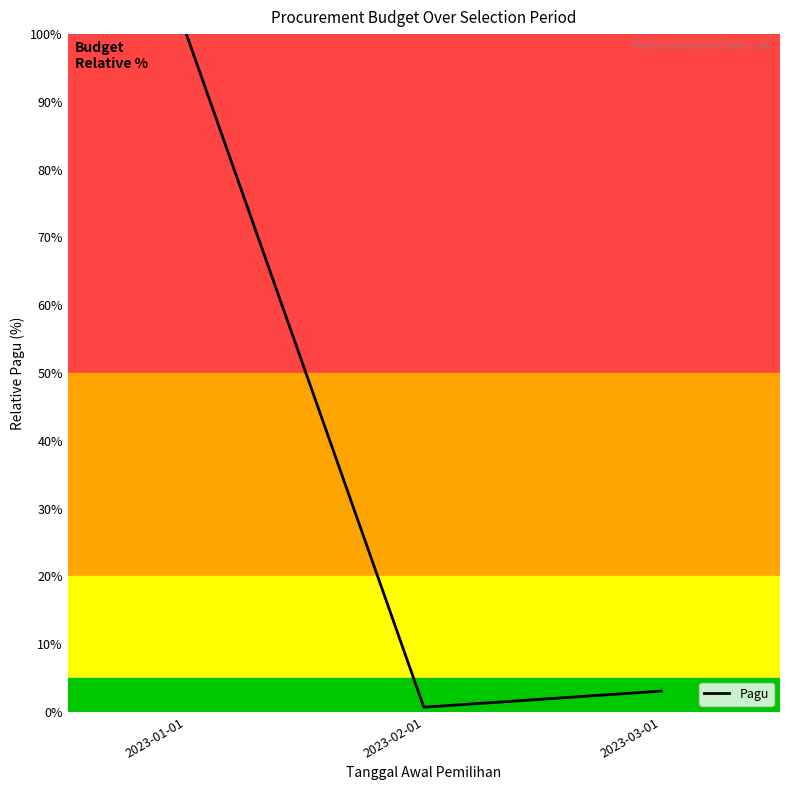

Is it true that the value at 2023-01-01 is 100.0?

True